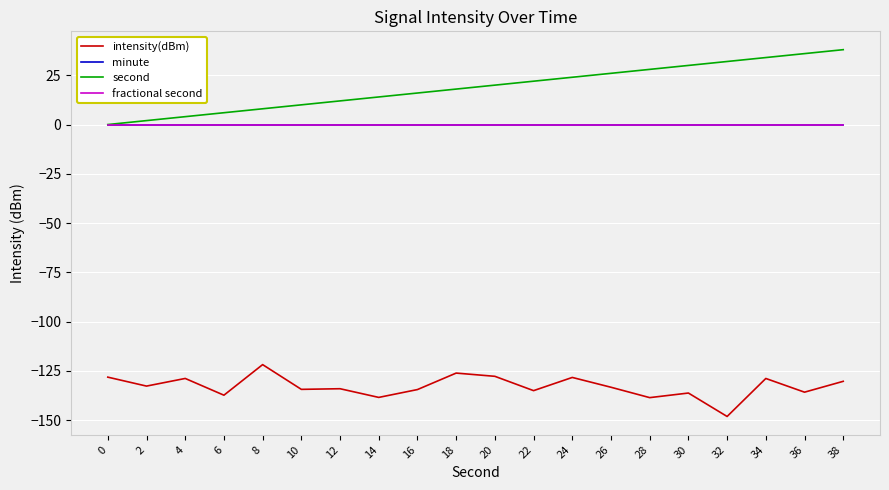

True or false: intensity(dBm) and minute intersect in this chart.

False